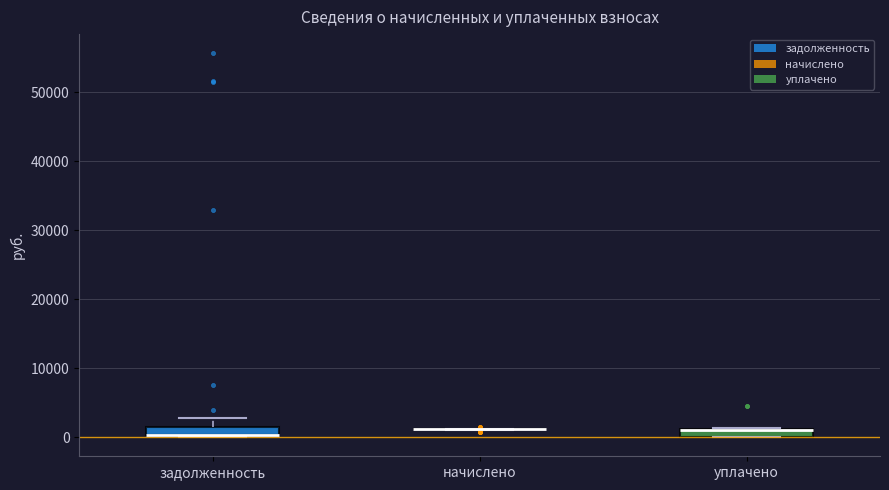

Where is the upper edge of the box for уплачено on the y-axis? The values are not printed on the chart, so give them approximately, as read against the axis.

1000